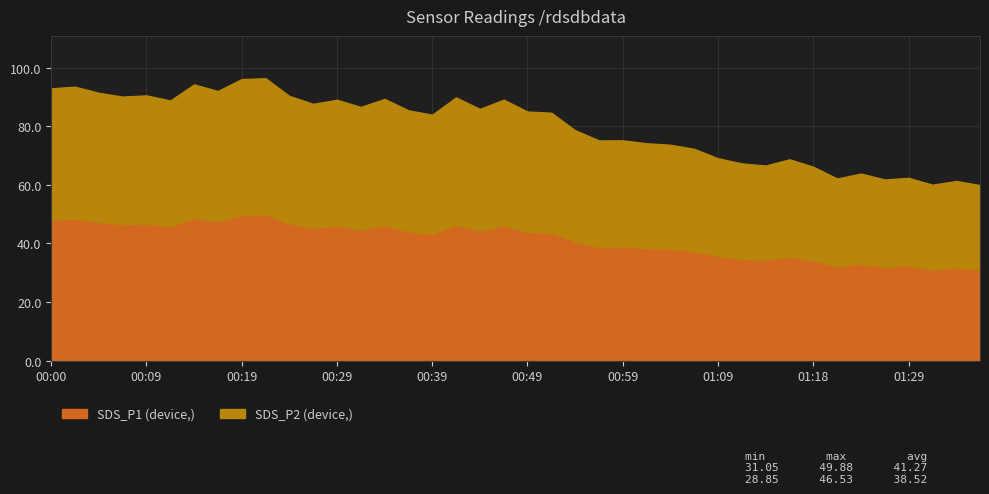

Reading left to right, extract all data points from this chart.

SDS_P1: 48.1	48.5	47.4	46.5	46.8	45.8	48.7	47.6	49.7	49.9	46.8	45.3	46.0	44.8	46.2	44.1	43.3	46.3	44.4	46.2	43.9	43.8	40.7	38.8	38.9	38.4	38.2	37.3	35.7	34.7	34.5	35.5	34.3	32.1	33.1	32.0	32.5	31.1	31.8	31.1
SDS_P2: 93.0	93.5	91.4	90.1	90.5	88.8	94.3	92.1	96.1	96.4	90.4	87.7	89.0	86.6	89.3	85.4	84.0	89.9	85.9	89.1	85.0	84.6	78.7	75.2	75.2	74.2	73.7	72.3	69.1	67.3	66.6	68.7	66.2	62.2	63.8	61.8	62.4	60.0	61.3	59.9